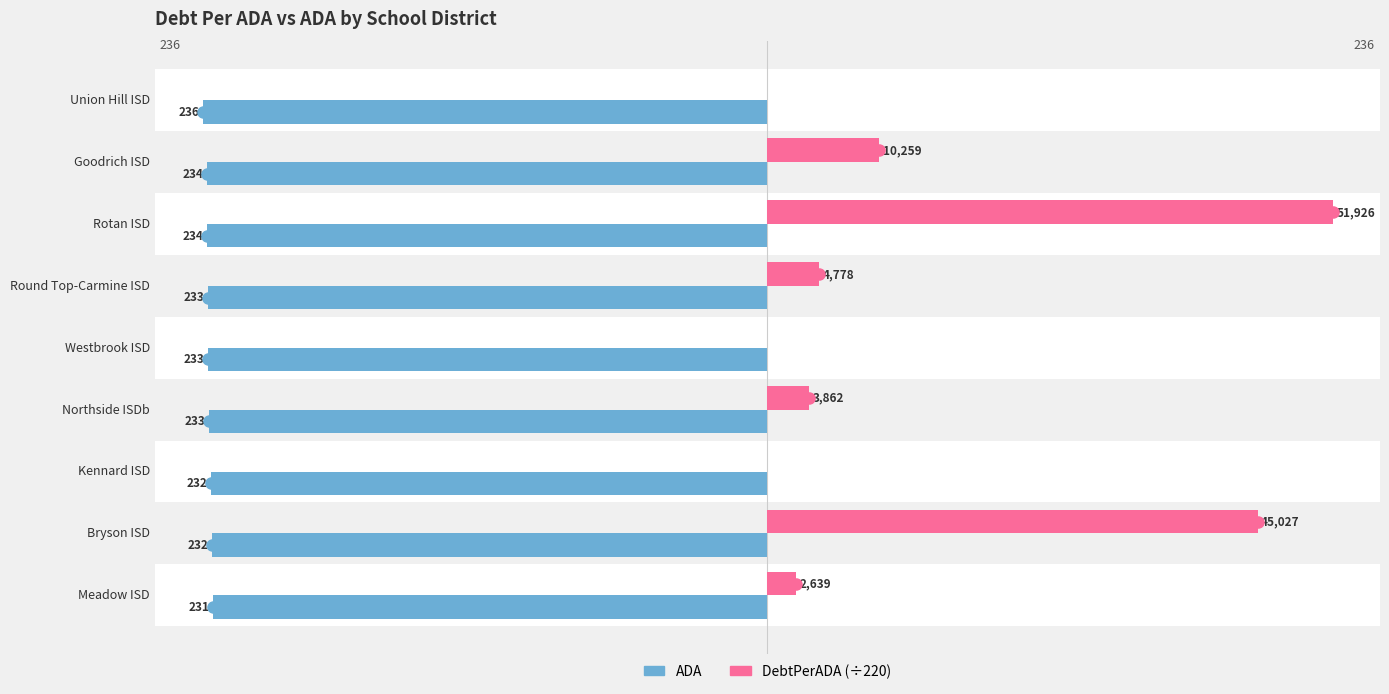

The value of DebtPerADA (÷220) at Goodrich ISD is 46.6. True or false?

True